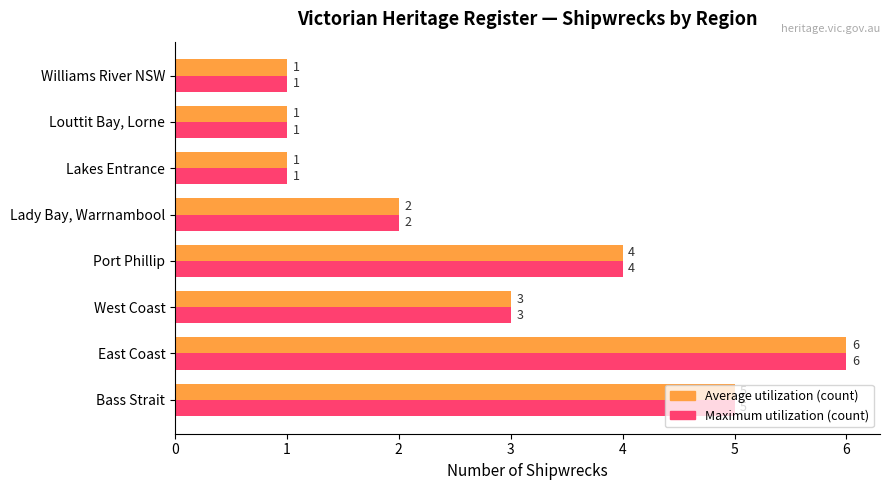

Is it true that Maximum utilization (count) equals 4 at Port Phillip?

True